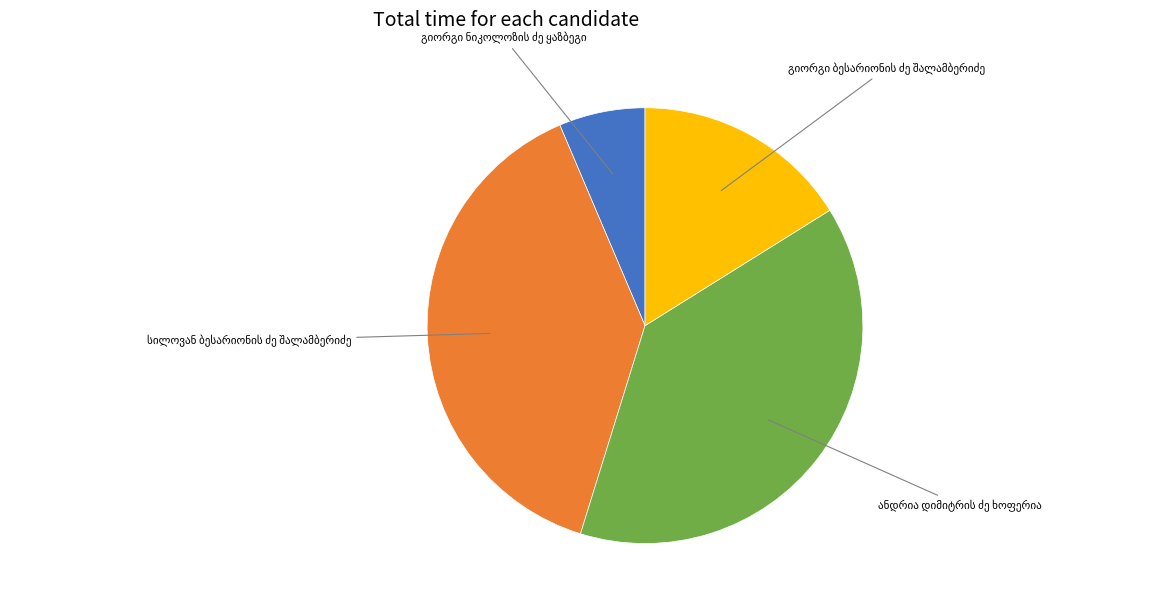

Count the number of slices in the pie.

4